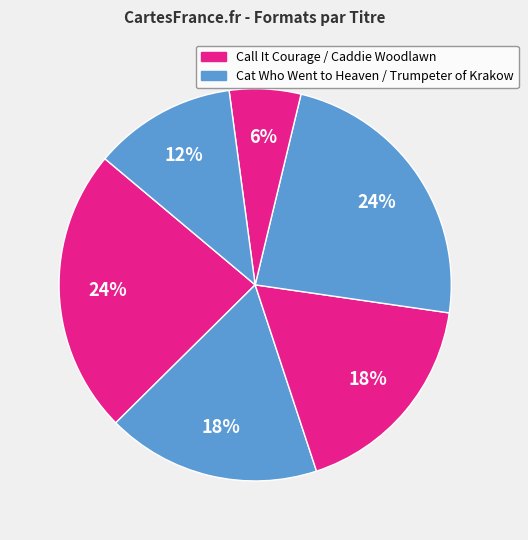

Count the number of slices in the pie.

6